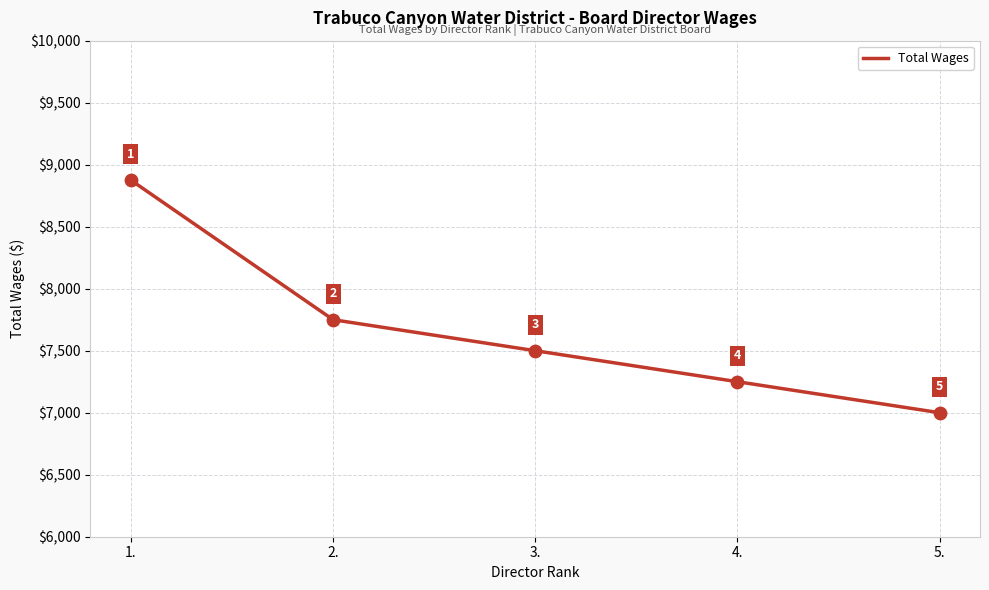

What is the ratio of the value at 4. to the value at 5.?

1.0